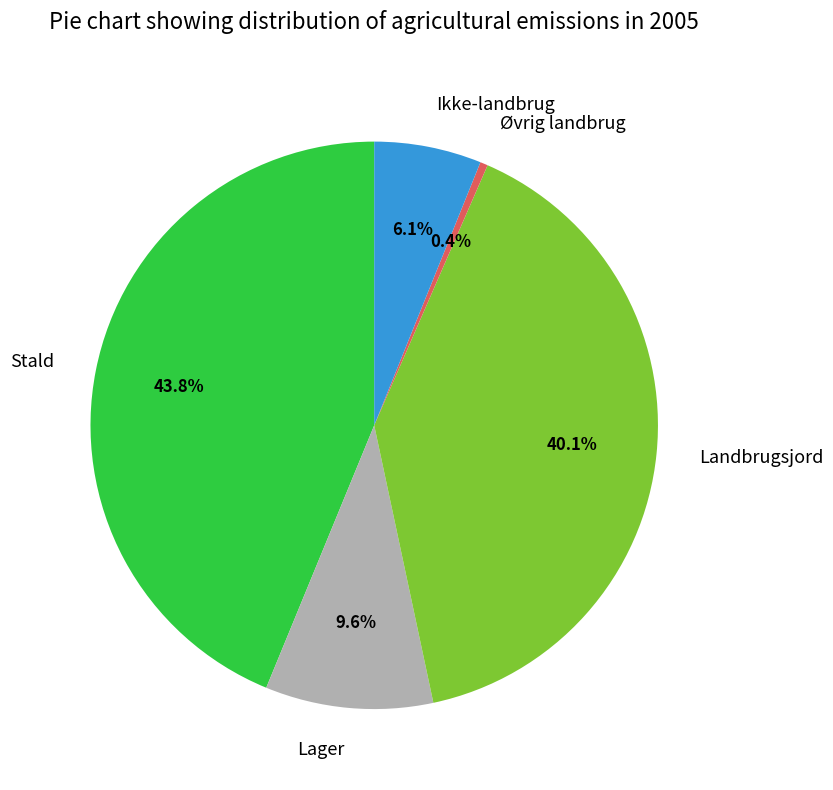

Does Øvrig landbrug account for over 50% of the chart?

No